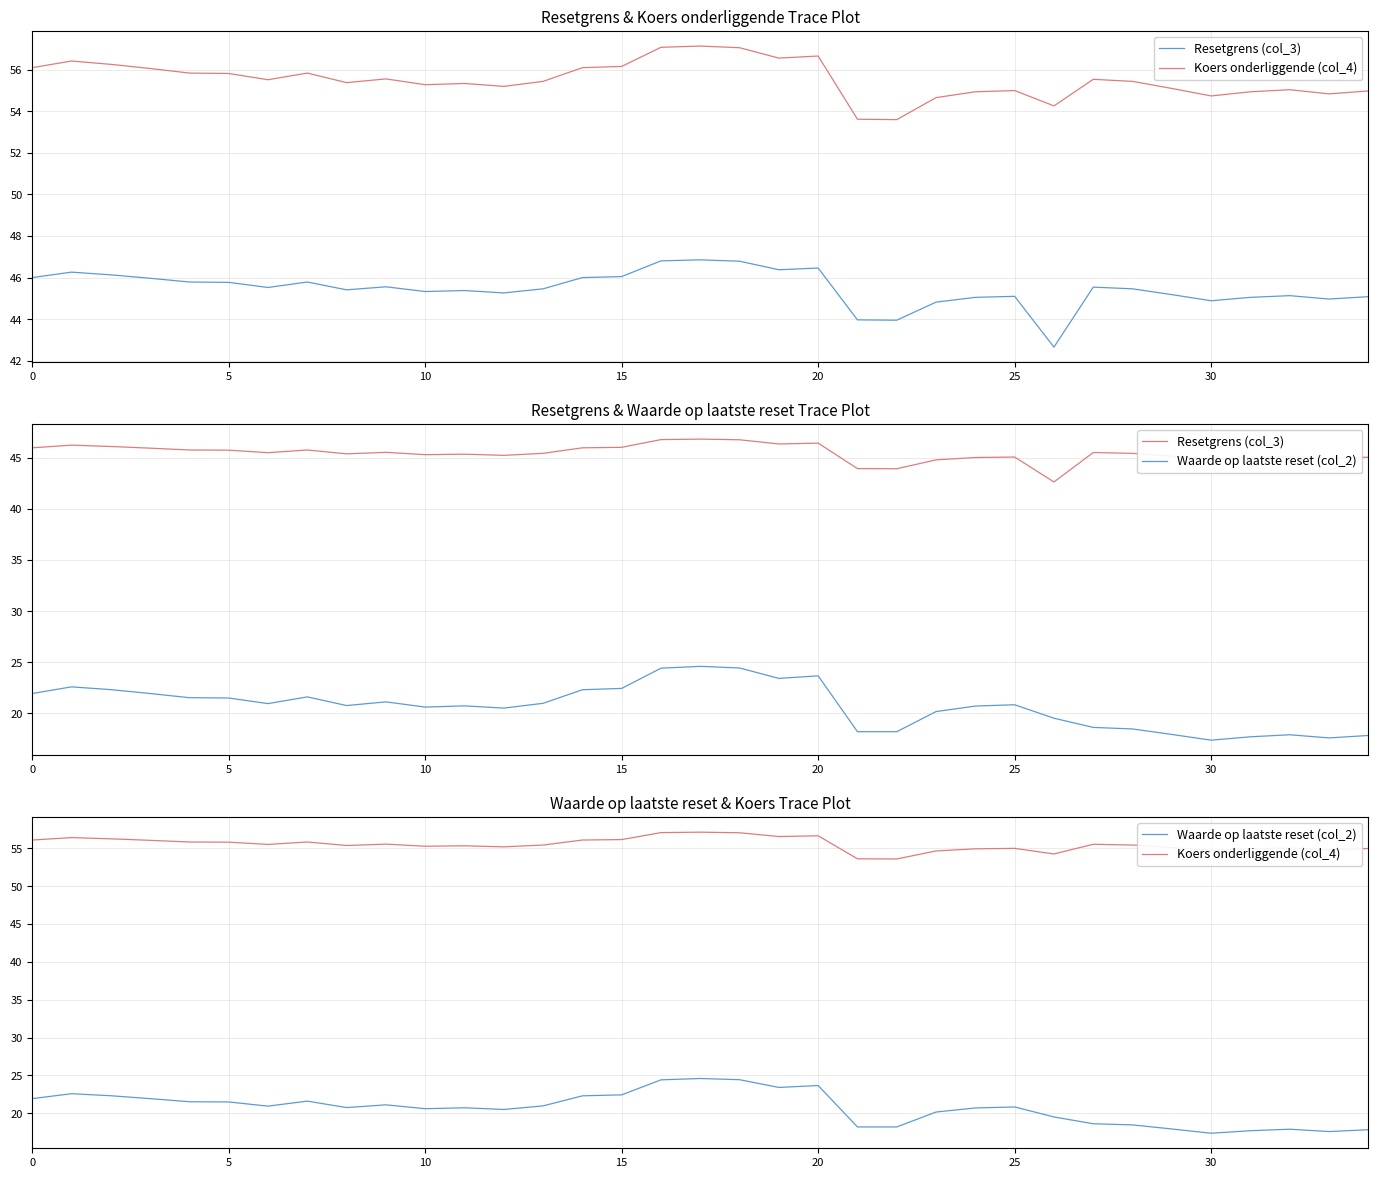

True or false: Resetgrens (col_3) and Koers onderliggende (col_4) cross at least once.

False